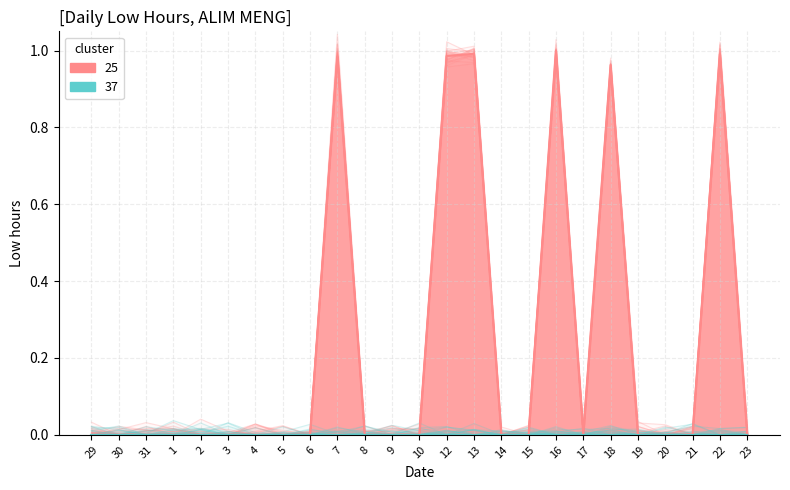

True or false: the data shows 1.0 at 13.

True